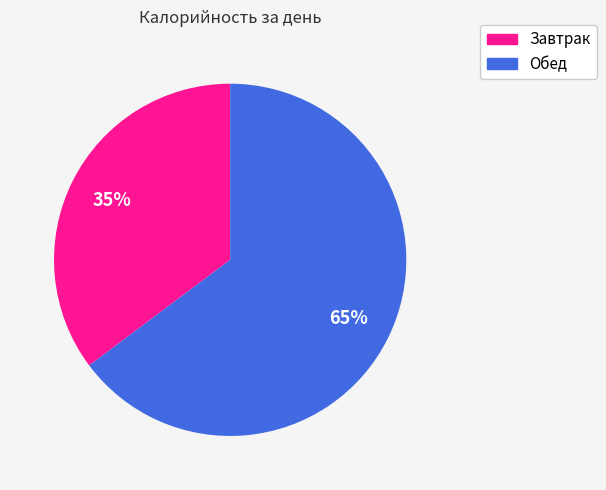

Does any single category account for the majority?

Yes